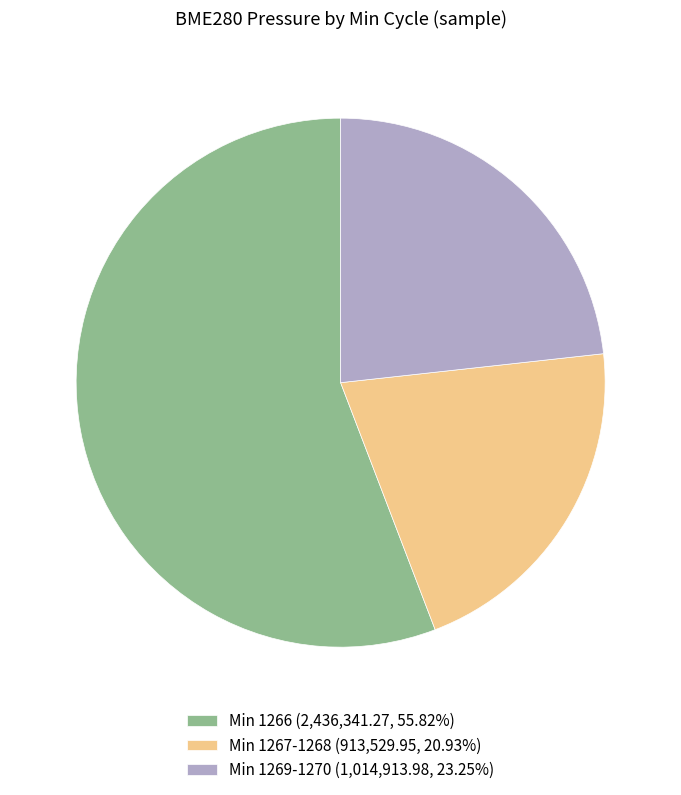

How many slices are in this pie chart?

3